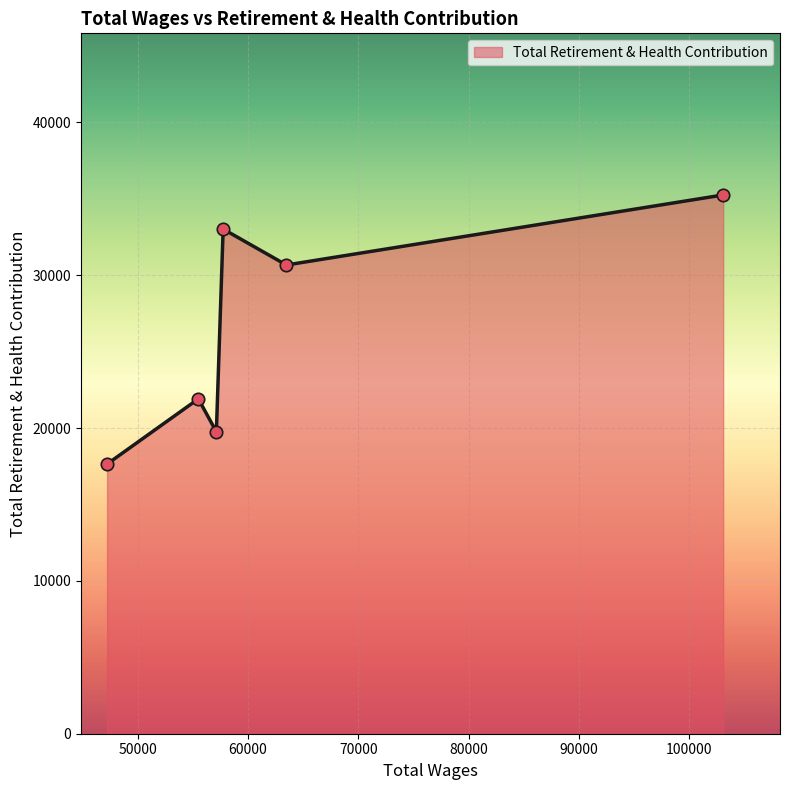

What is the maximum value shown in the chart?

35251